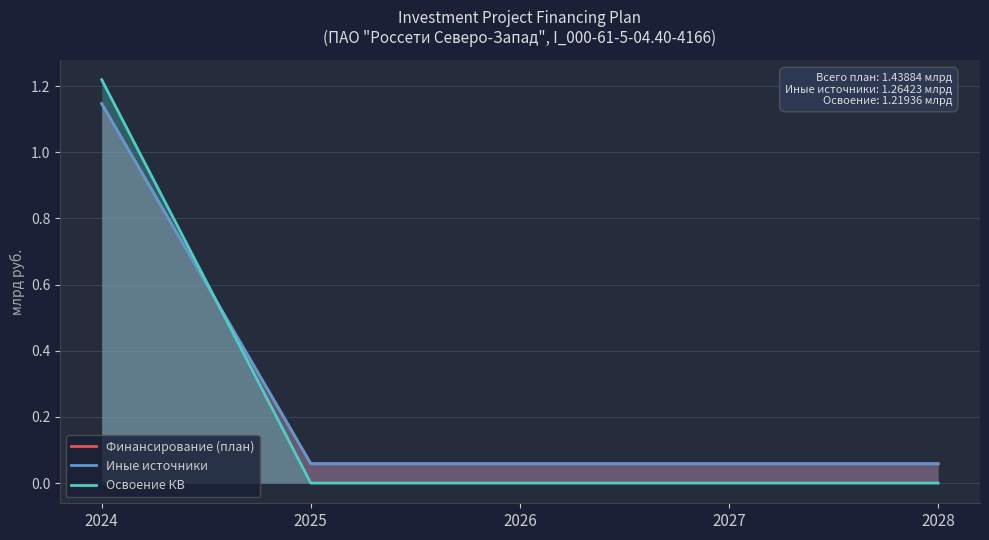

At which label does Финансирование (план) reach its peak?

2024